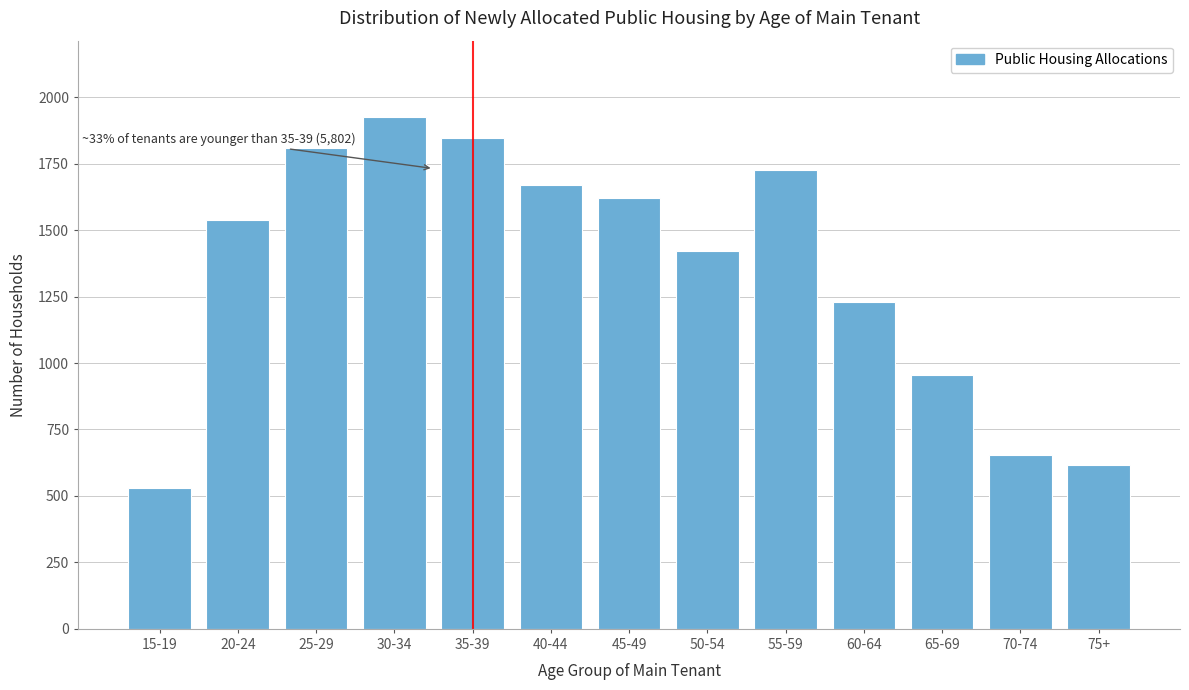

Reading right to left, extract all data points from this chart.

75+=616	70-74=654	65-69=956	60-64=1230	55-59=1727	50-54=1423	45-49=1619	40-44=1670	35-39=1845	30-34=1924	25-29=1809	20-24=1539	15-19=530